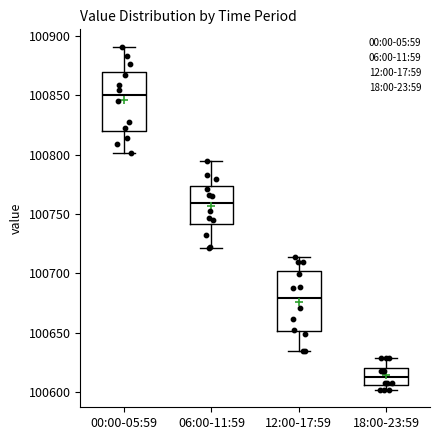

Which box has the highest median line?

00:00-05:59